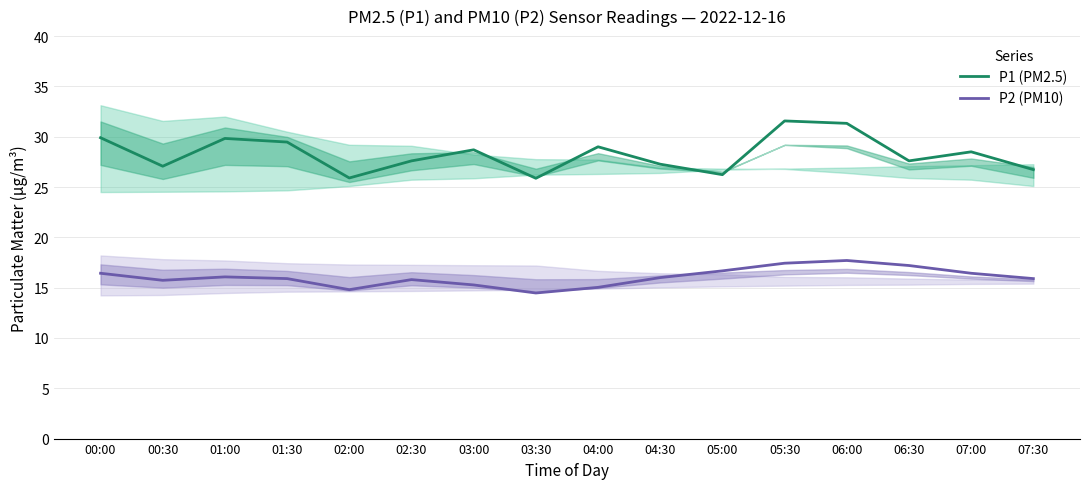

Rank the series by their maximum value, from lowest to highest.

P2 (PM10), P1 (PM2.5)